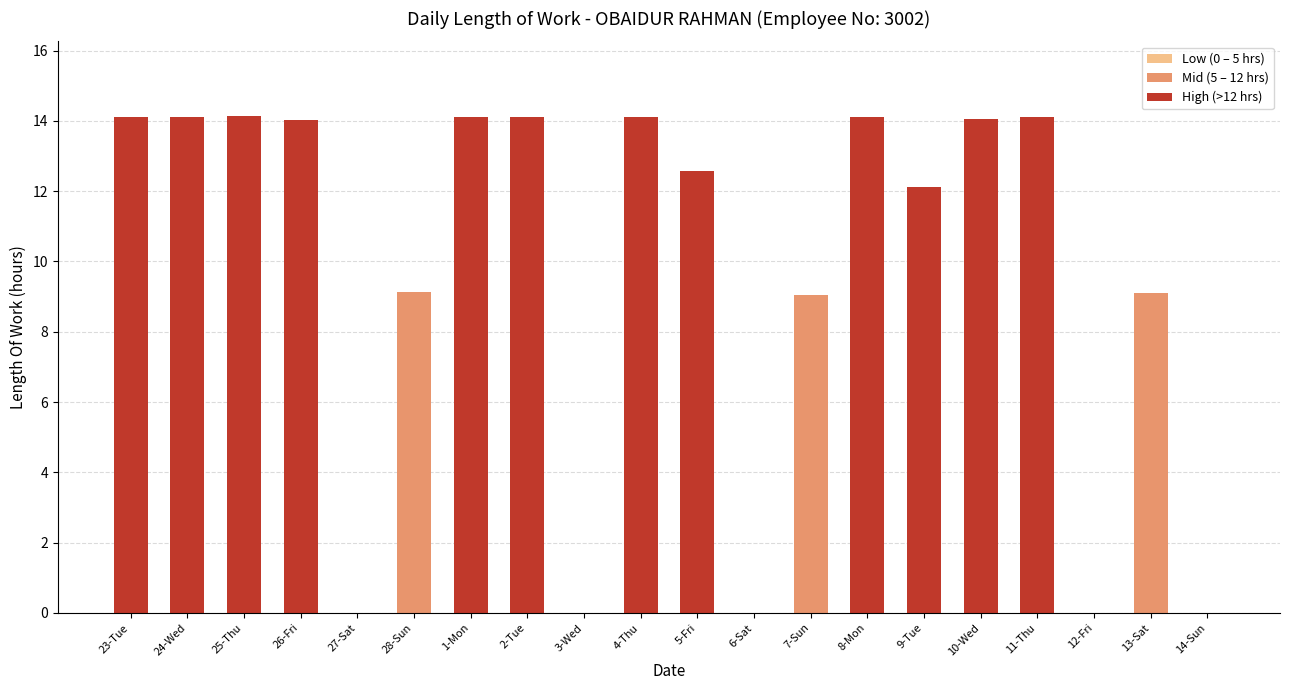

Is it true that the value at 23-Tue is 5.5?

False